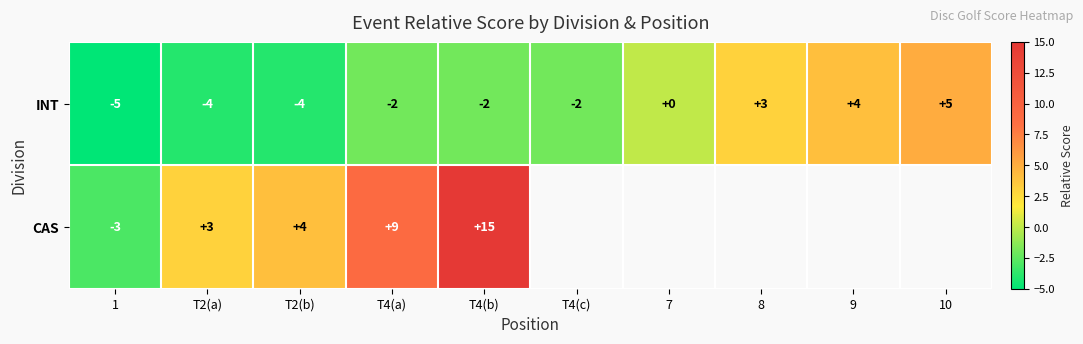

The CAS series shows 9 at T4(a). True or false?

True